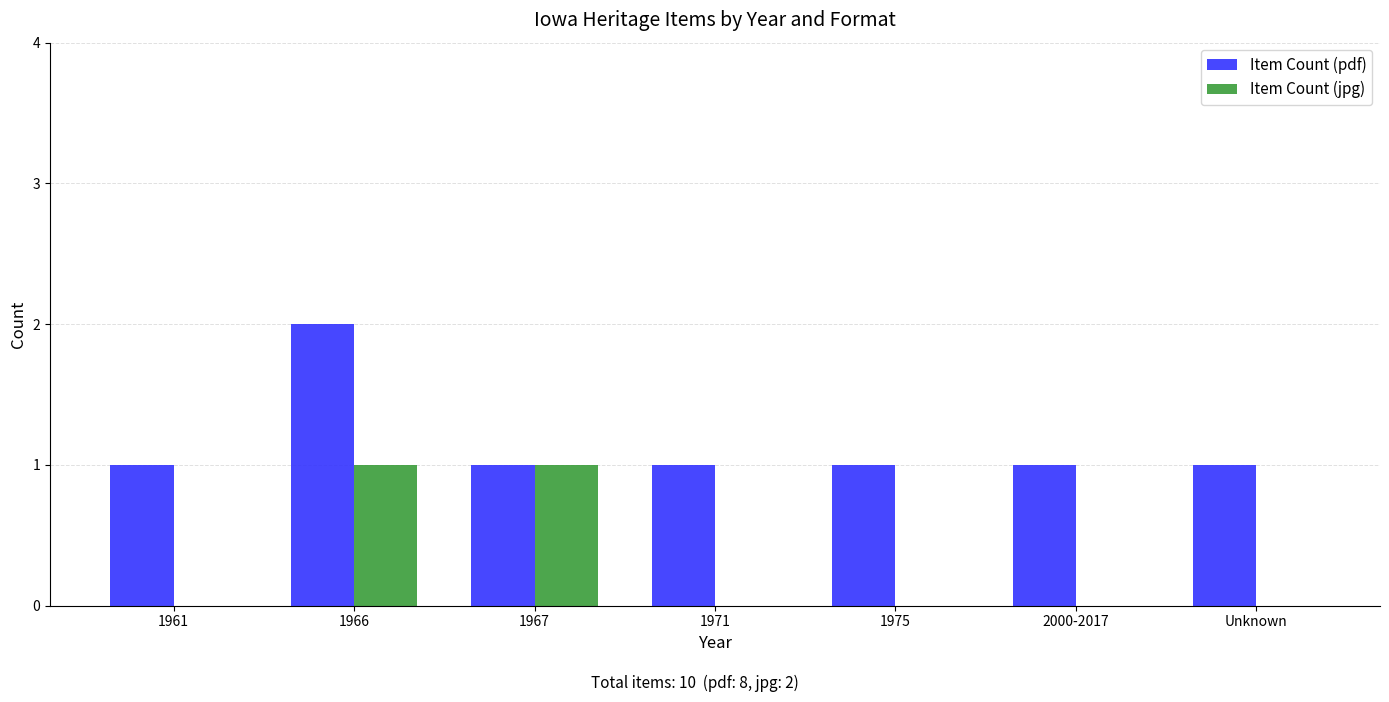

Is the value of Item Count (pdf) at 1966 greater than the value of Item Count (jpg) at 2000-2017?

Yes